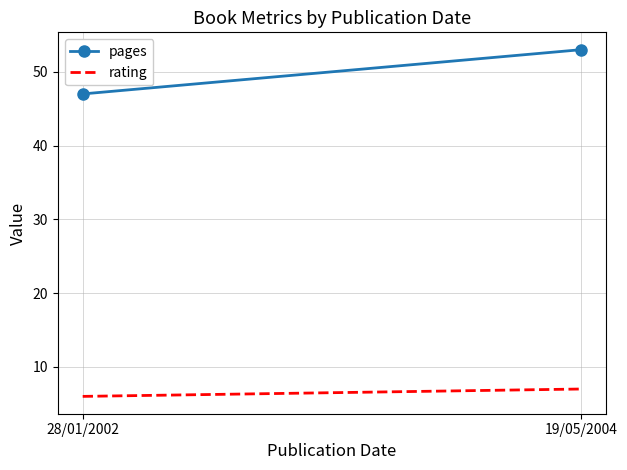

The pages series shows 53 at 19/05/2004. True or false?

True